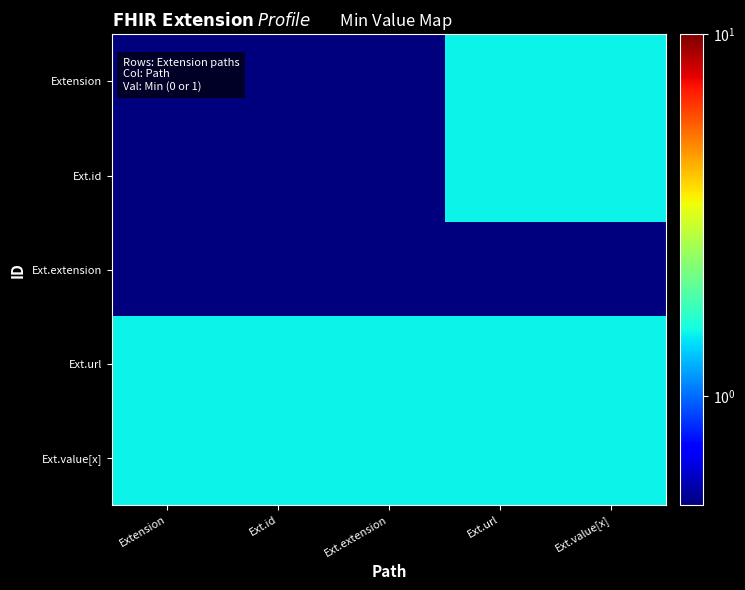

Which series has the largest range (max minus min)?

Extension